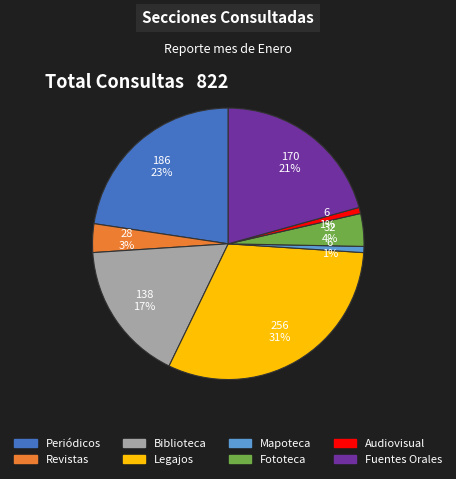

To the nearest percent, what is the combined percentage of Revistas and Biblioteca?

20%